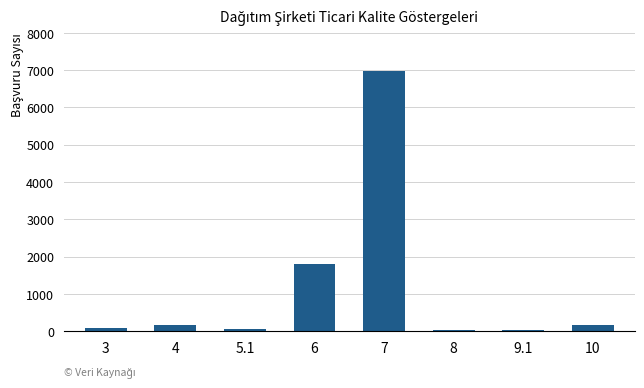

What is the sum of all values?

9312